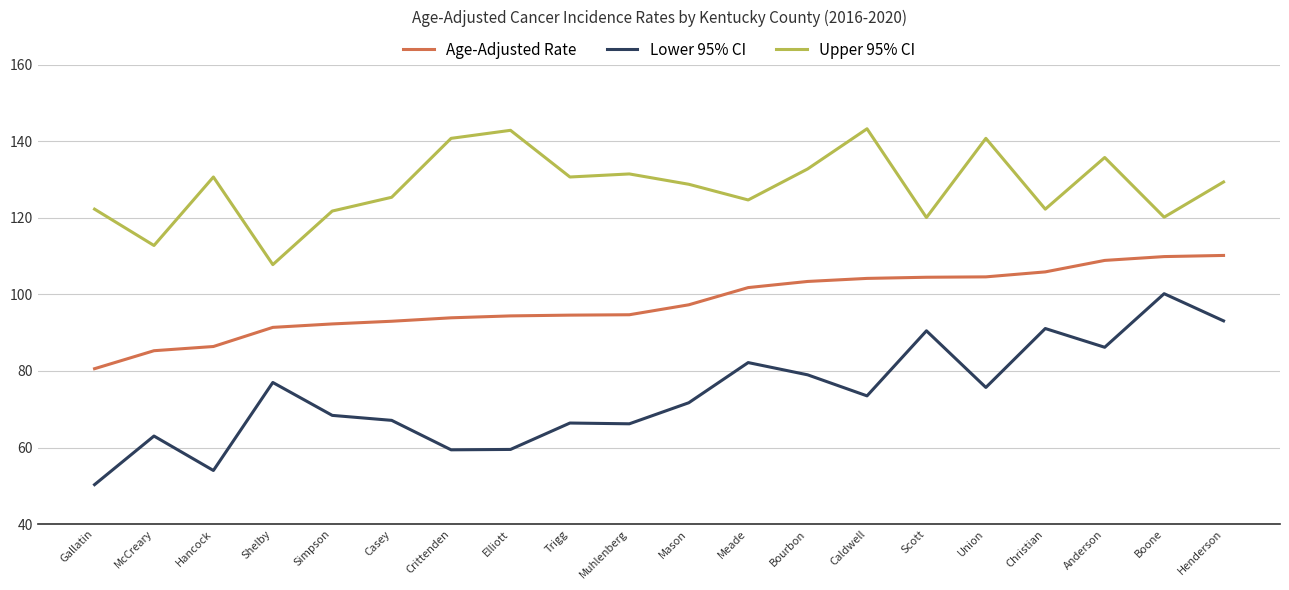

At which label does Upper 95% CI reach its minimum?

Shelby